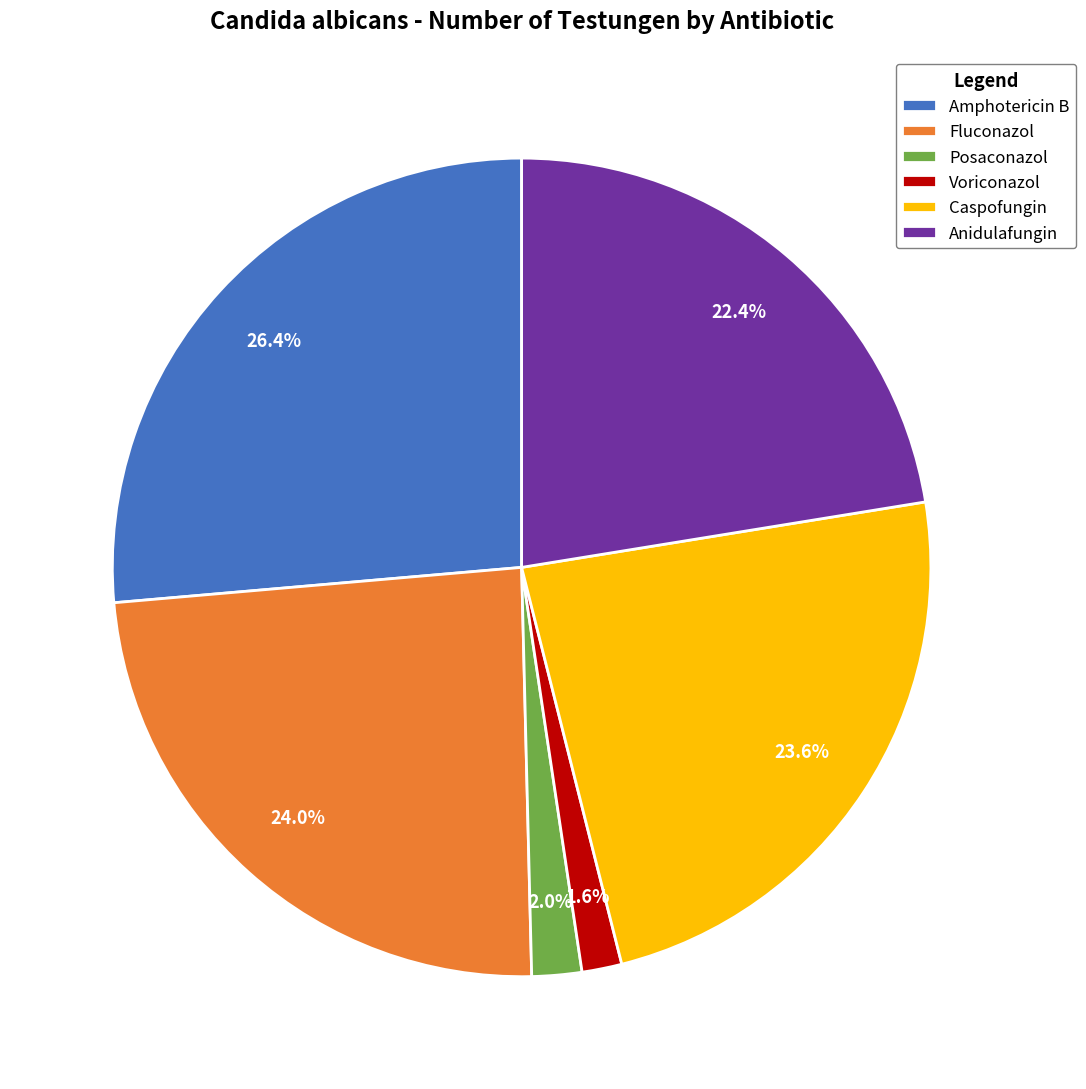

To the nearest percent, what is the difference between the Amphotericin B and Caspofungin slice percentages?

3%